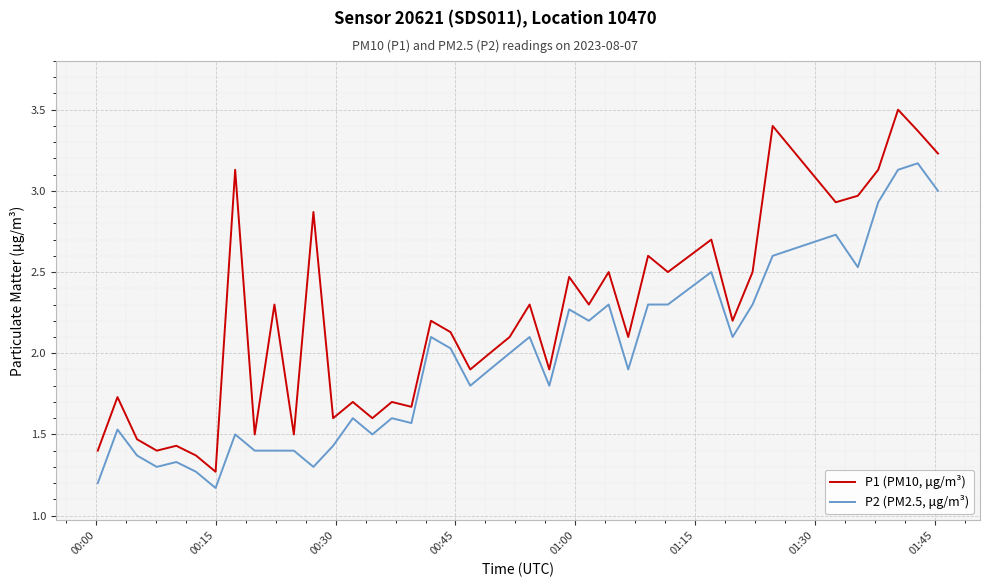

What is the maximum value shown in the chart?

3.5